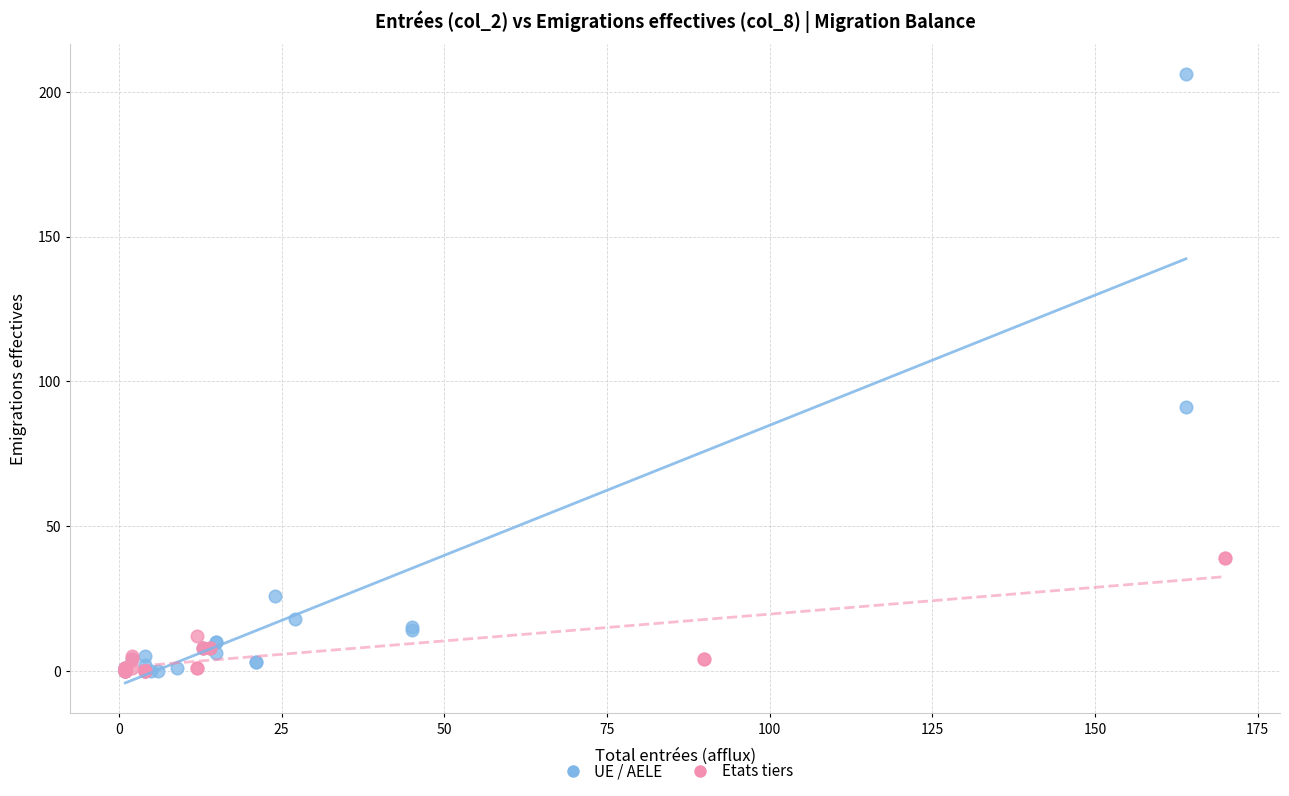

Which series has the largest Y range (max minus min)?

UE / AELE